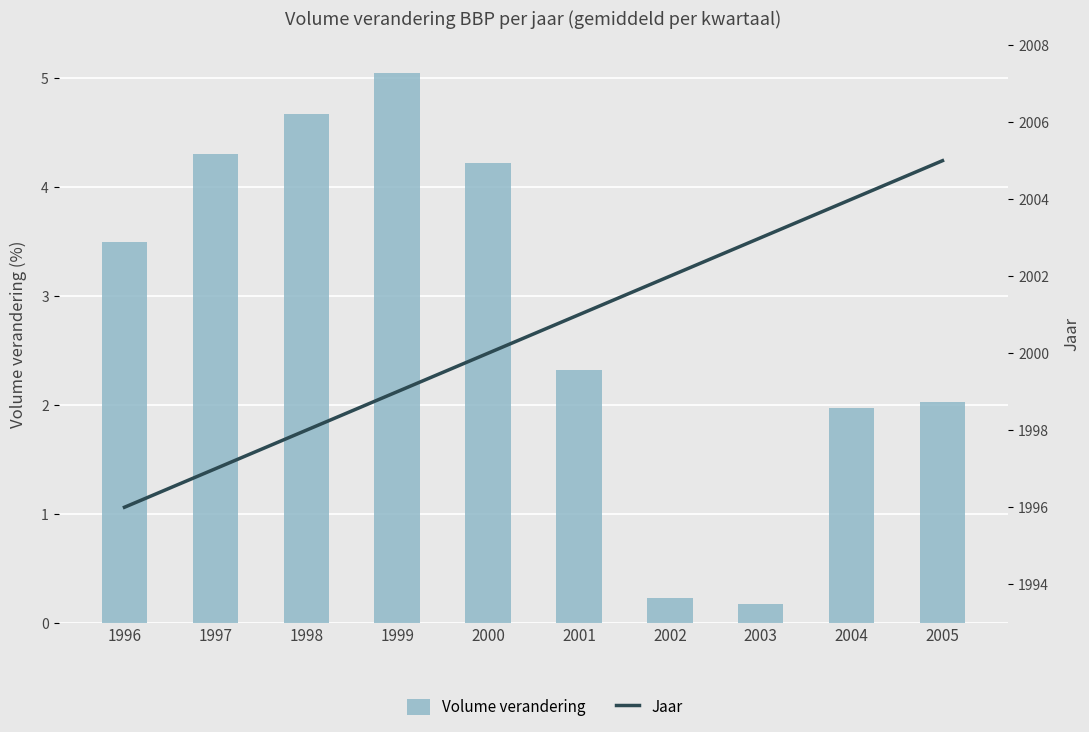

Rank the categories by Volume verandering value from lowest to highest.

2003, 2002, 2004, 2005, 2001, 1996, 2000, 1997, 1998, 1999